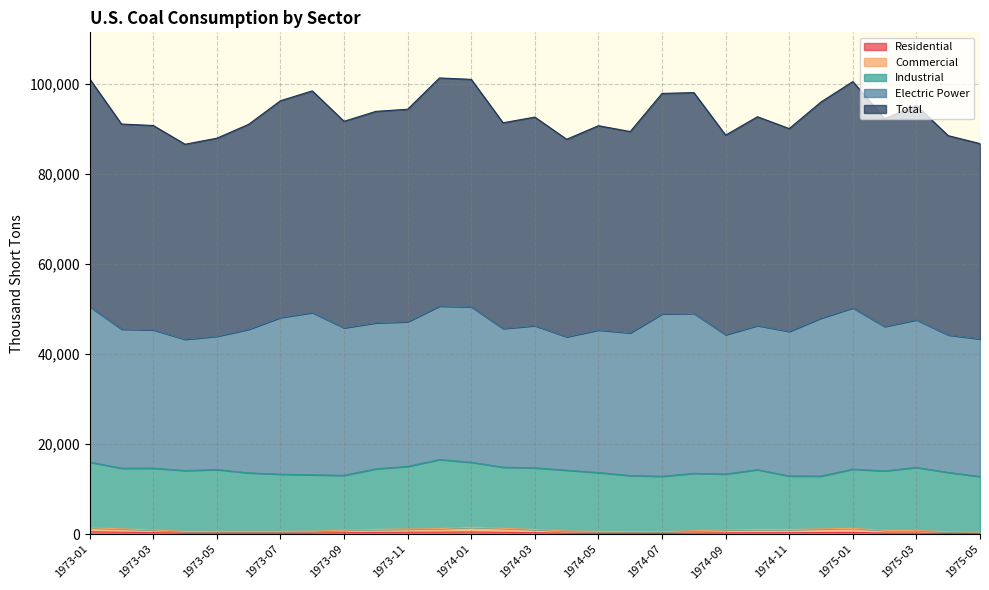

Does the chart have visible grid lines?

Yes